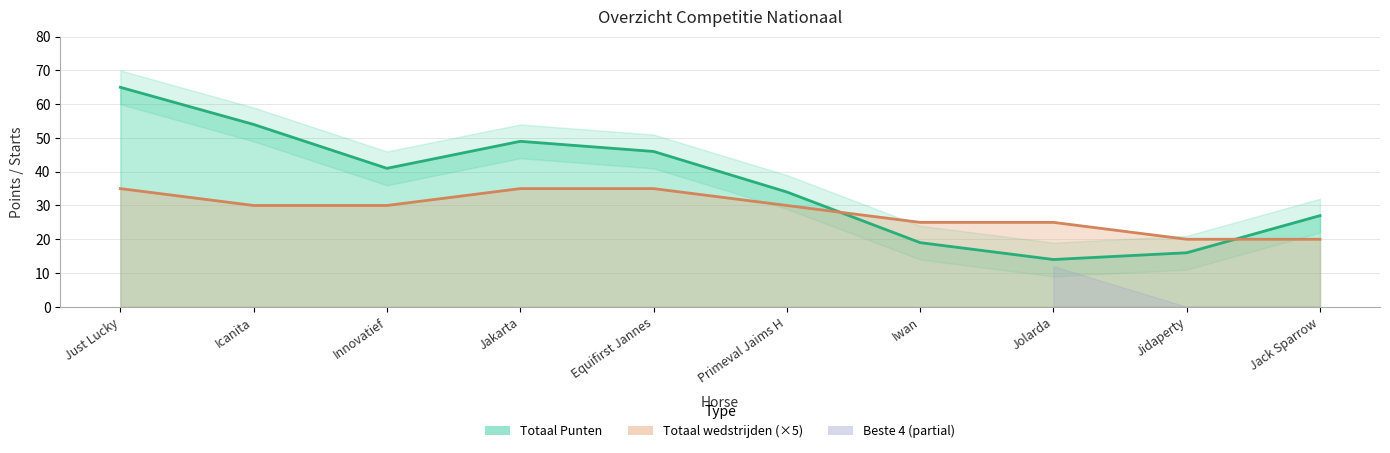

Where is the first local minimum for Totaal Punten?

Innovatief